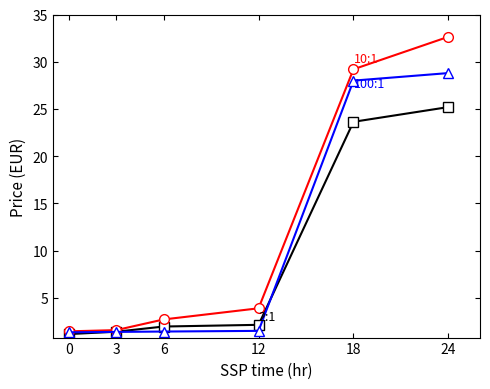

What is the total value across all series at 24?

86.6